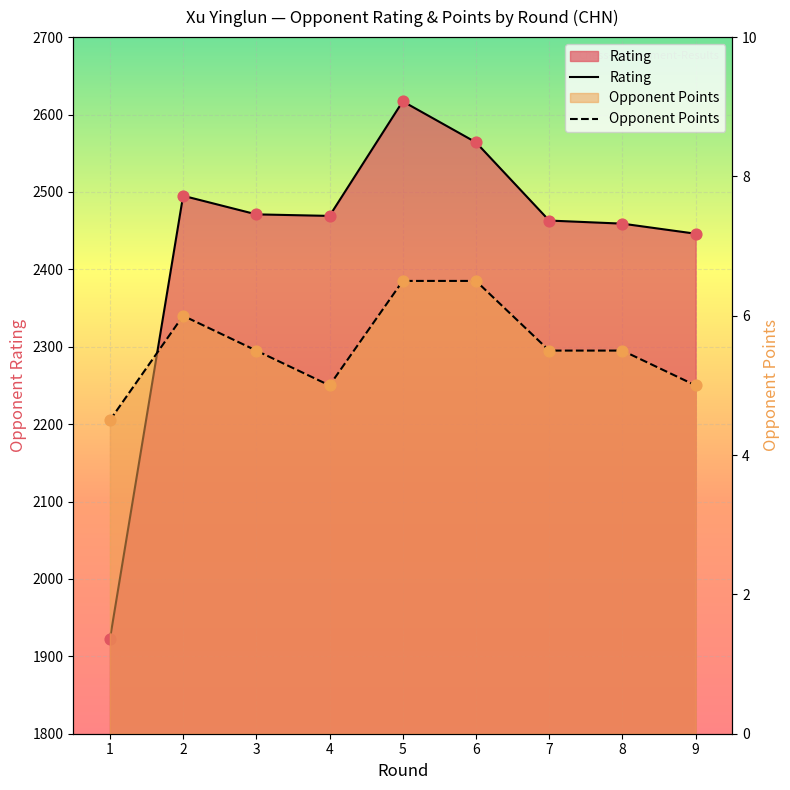

Which series has the largest total across all categories?

Rating